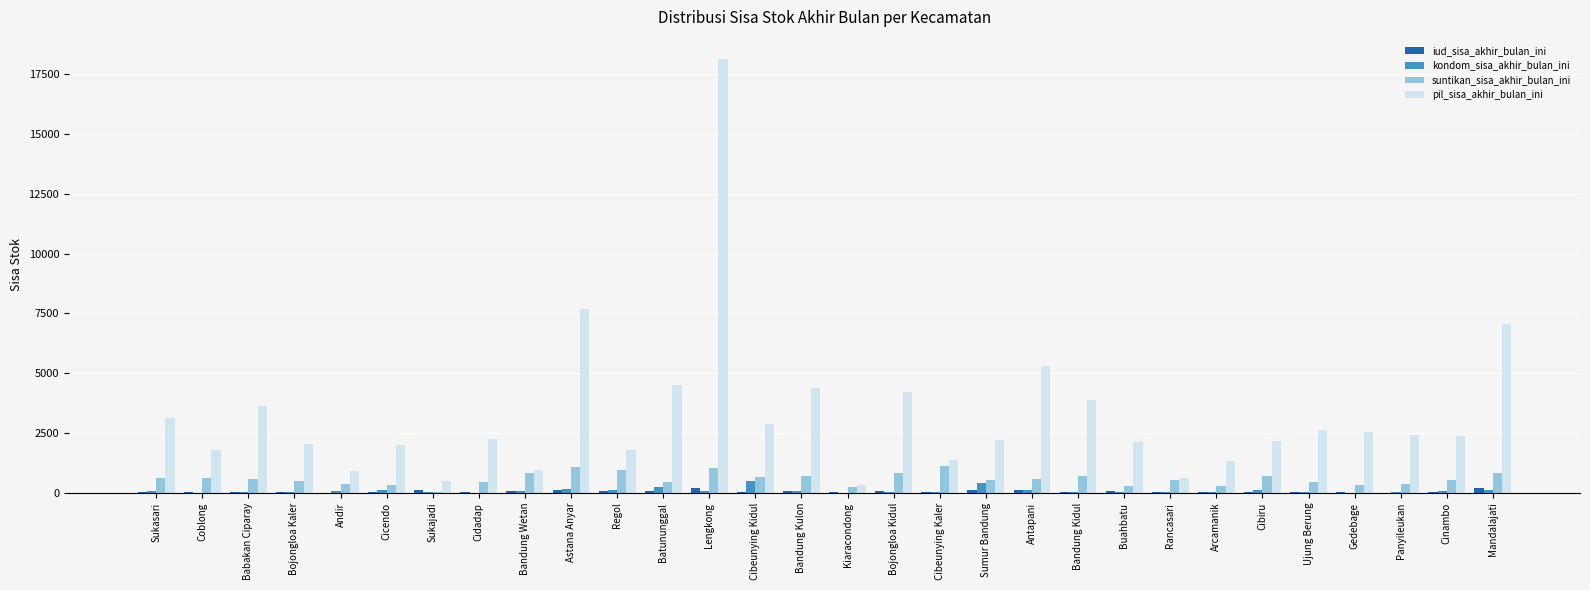

True or false: pil_sisa_akhir_bulan_ini has a value of 11008 at Lengkong.

False